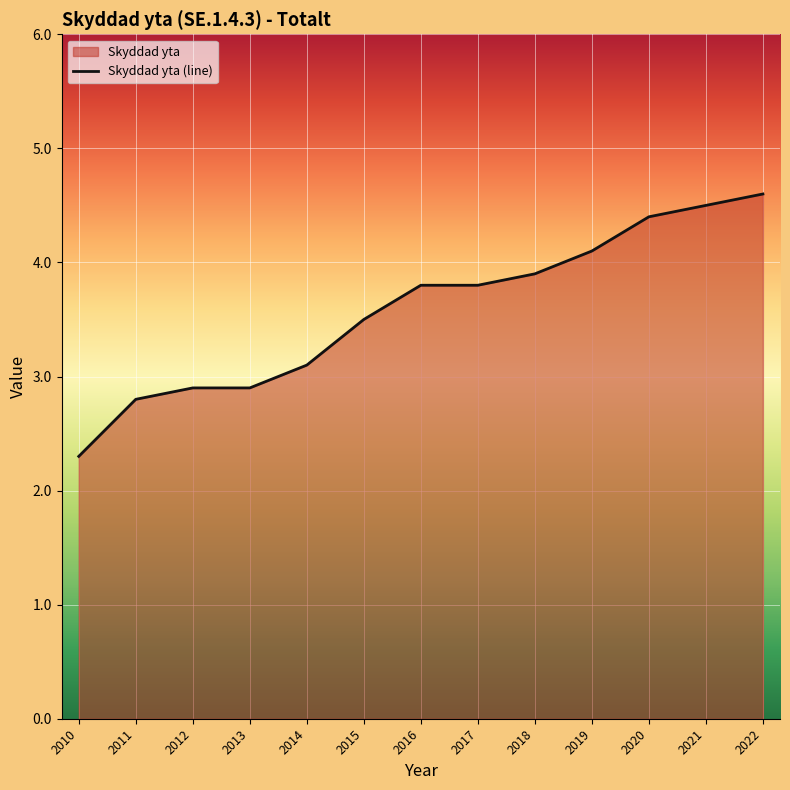

What is the value of the 12th point from the left?

4.5